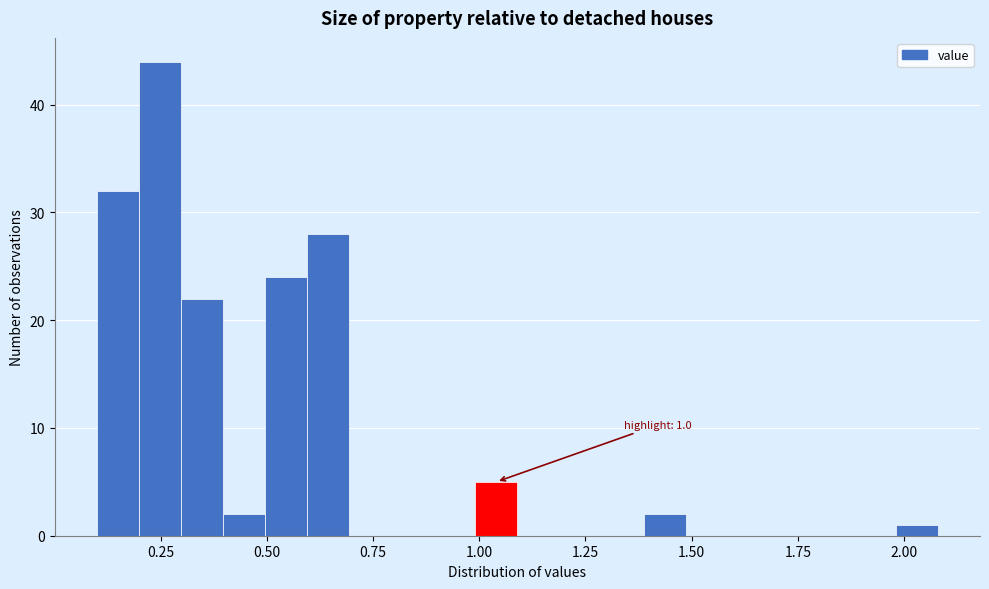

Around what value on the x-axis is the tallest bar? Give the approximate position of its centre, as read against the axis.

0.25